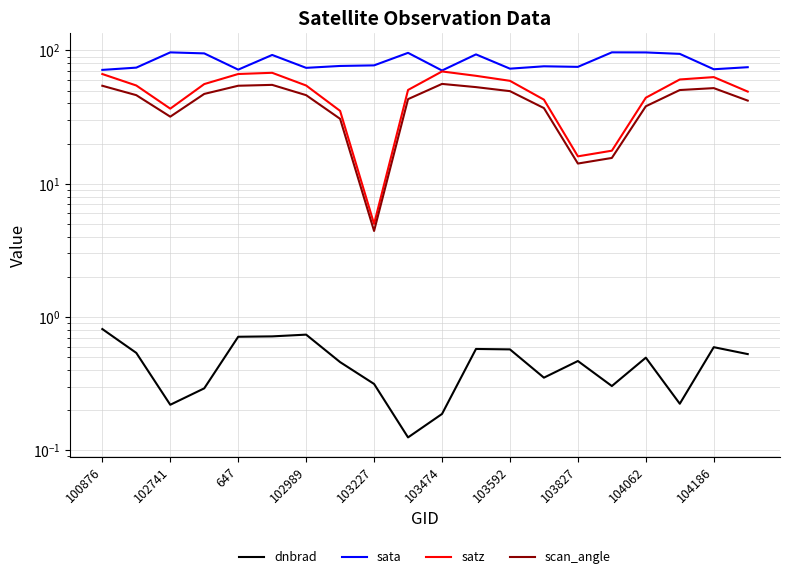

Which series has the widest spread of values?

satz